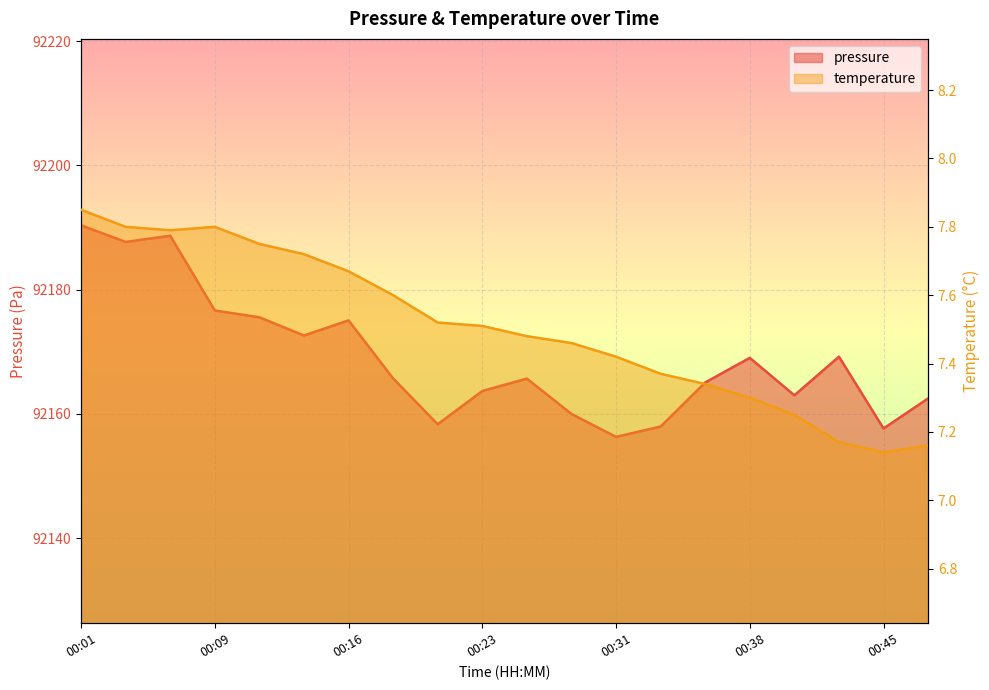

Which category has the highest value across all series?

00:01